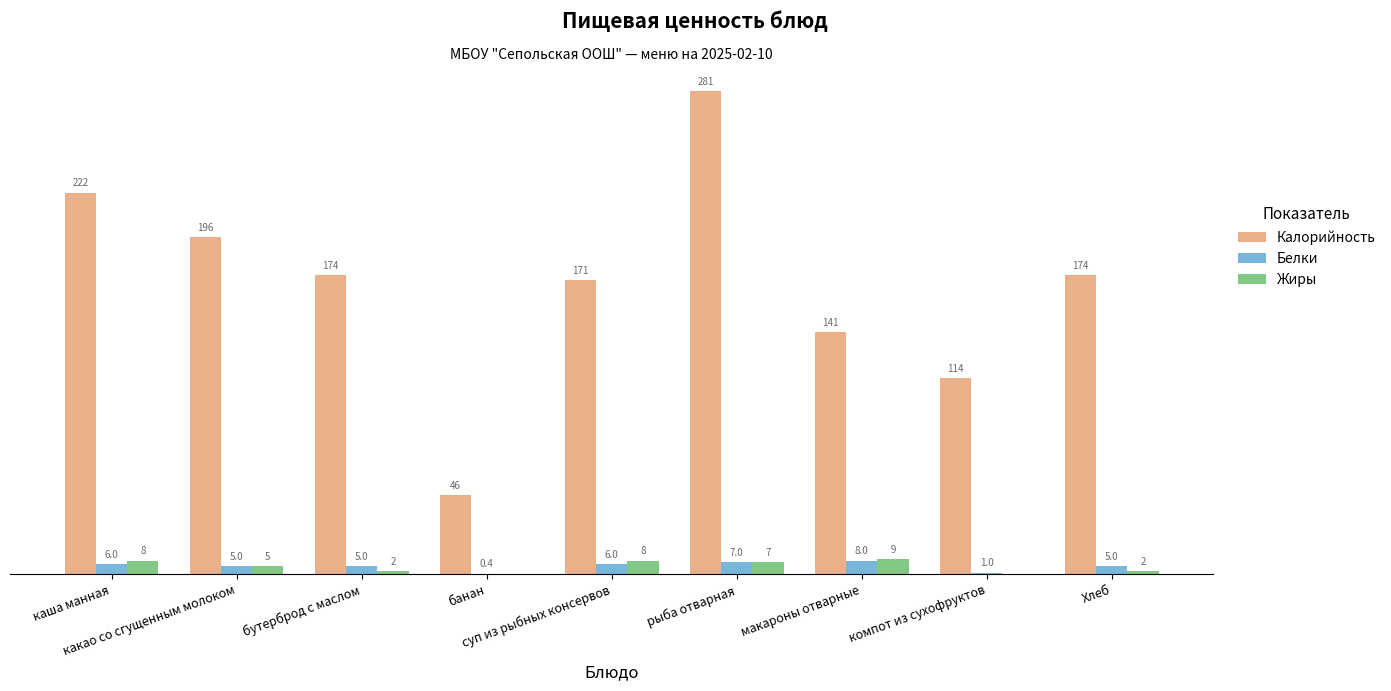

Which series has the largest total across all categories?

Калорийность